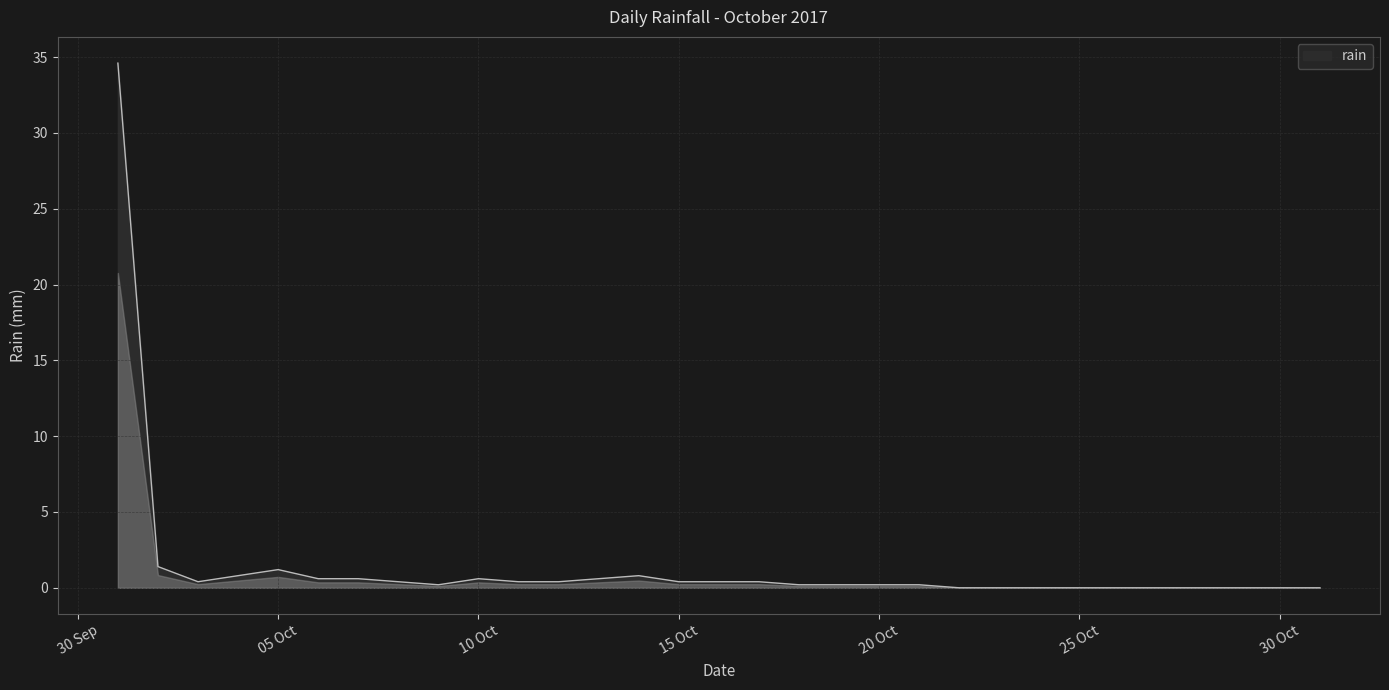

What is the difference between the maximum and minimum values?

34.6